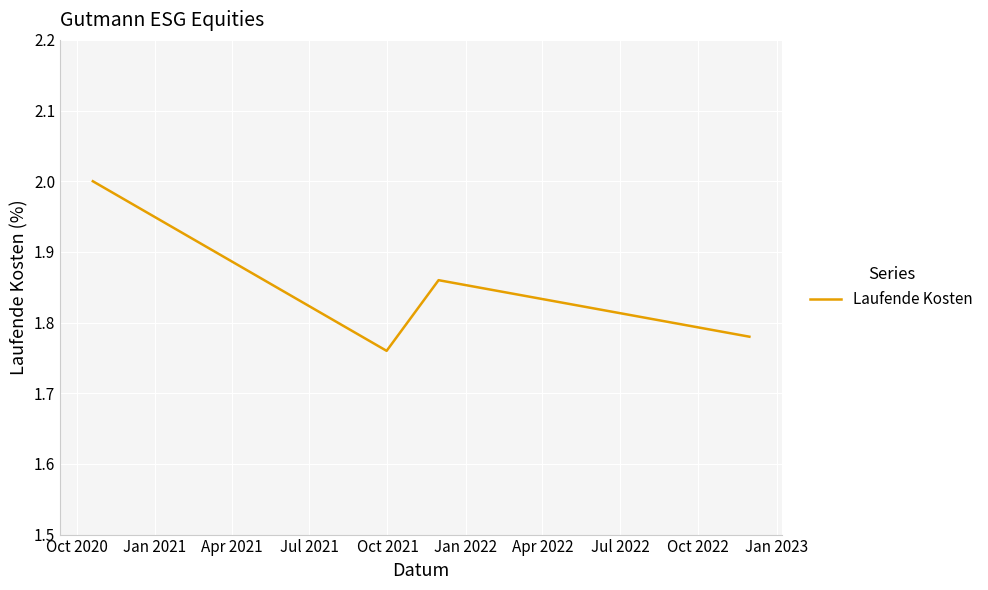

What is the sum of all values?

7.4